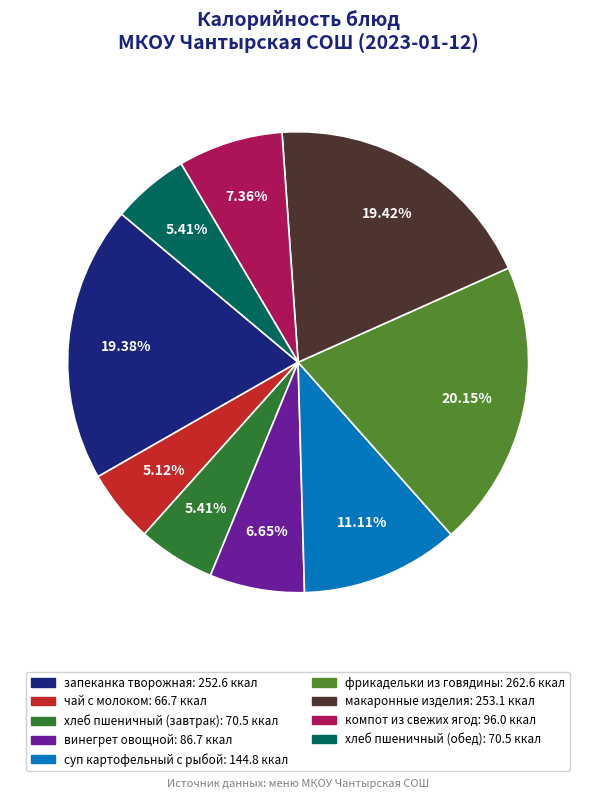

How many segments does this pie chart have?

9